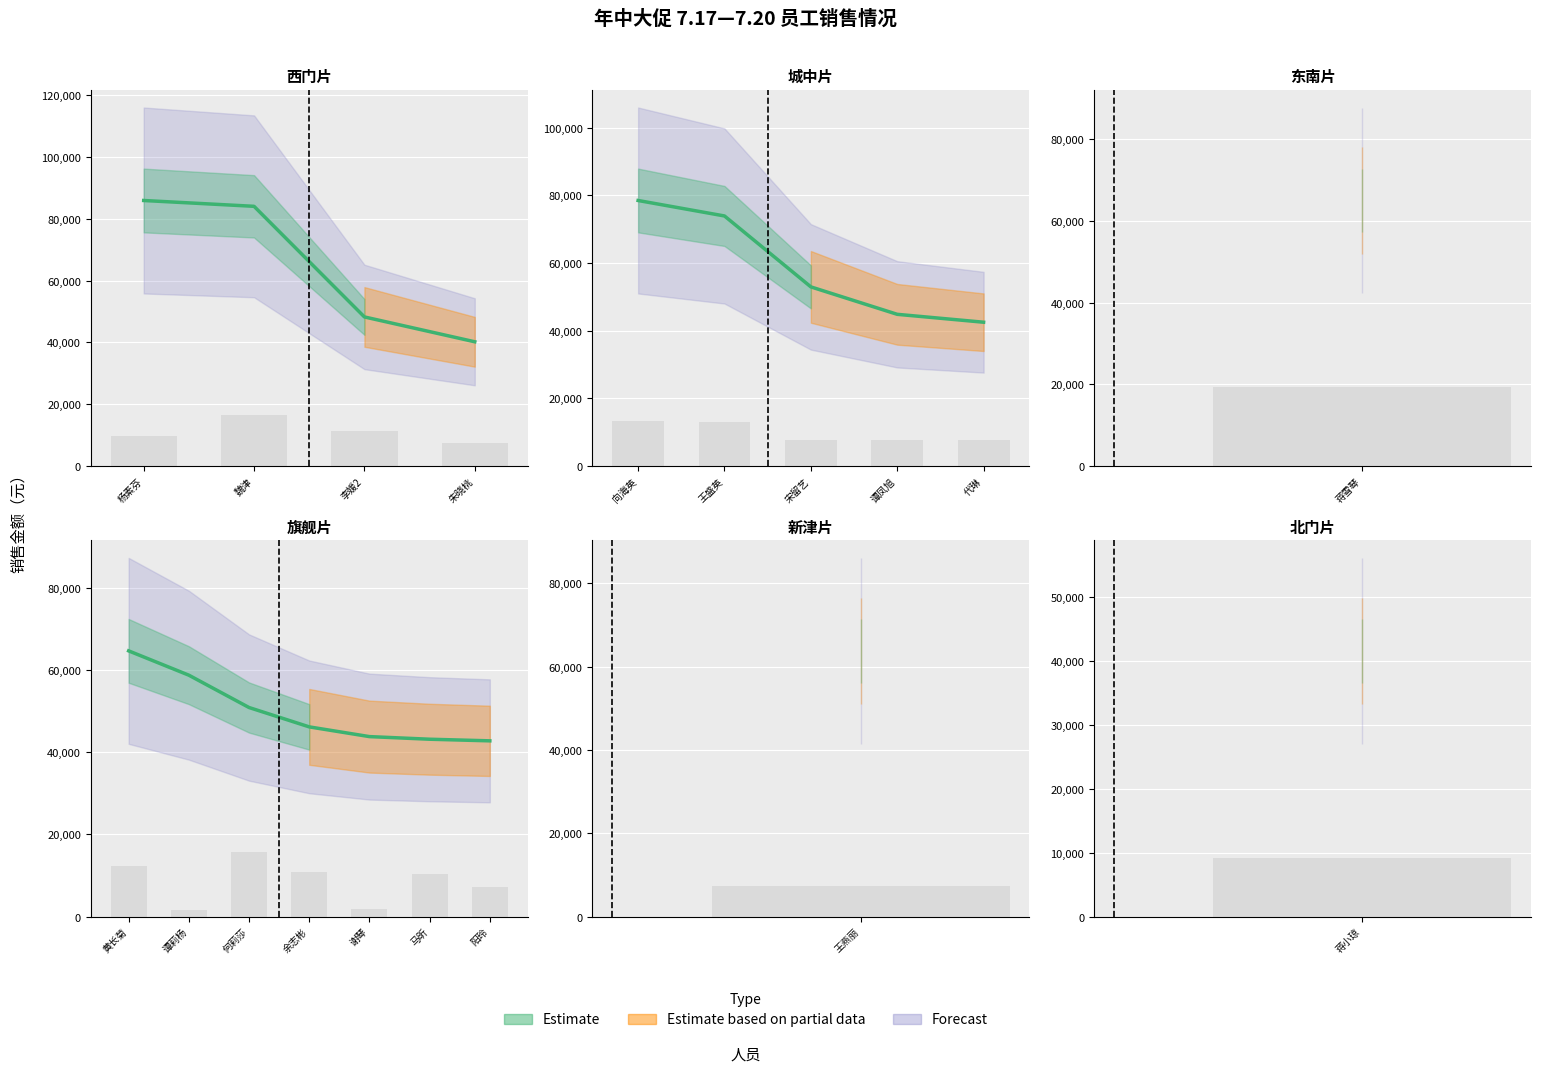

Which category has the highest value in the 销售金额 series?

杨素芬